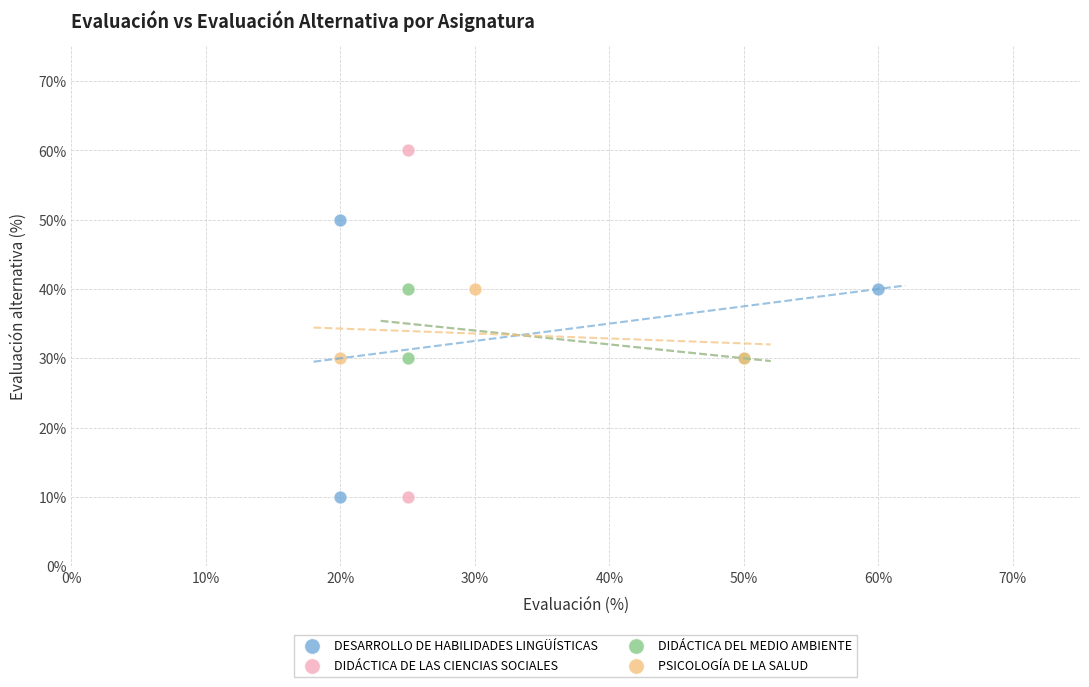

Which series has the widest spread of Y values?

DIDÁCTICA DE LAS CIENCIAS SOCIALES